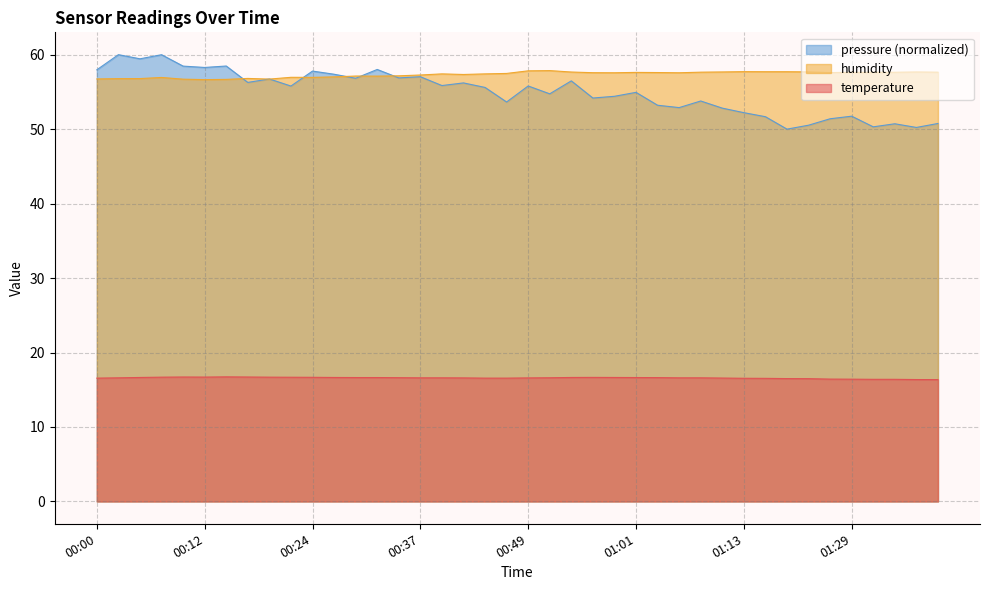

True or false: temperature has a value of 7.6 at 00:14.

False